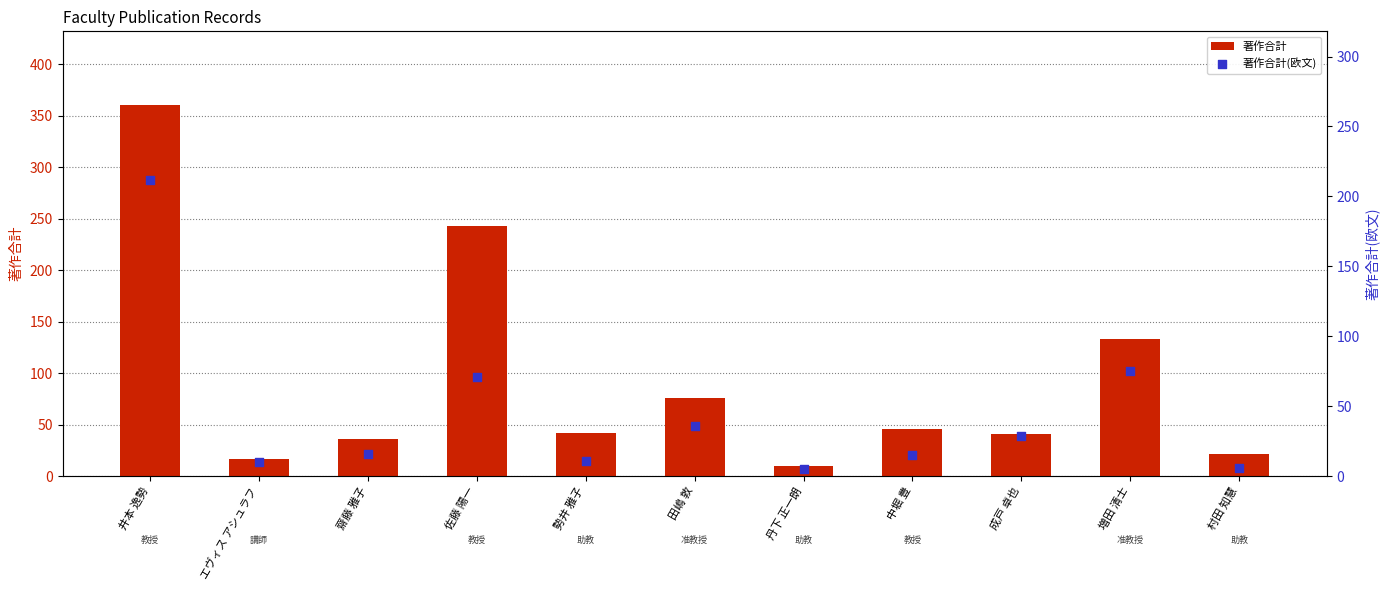

Is the value of 著作合計 at 齋藤 雅子 greater than the value of 著作合計(欧文) at 増田 清士?

No